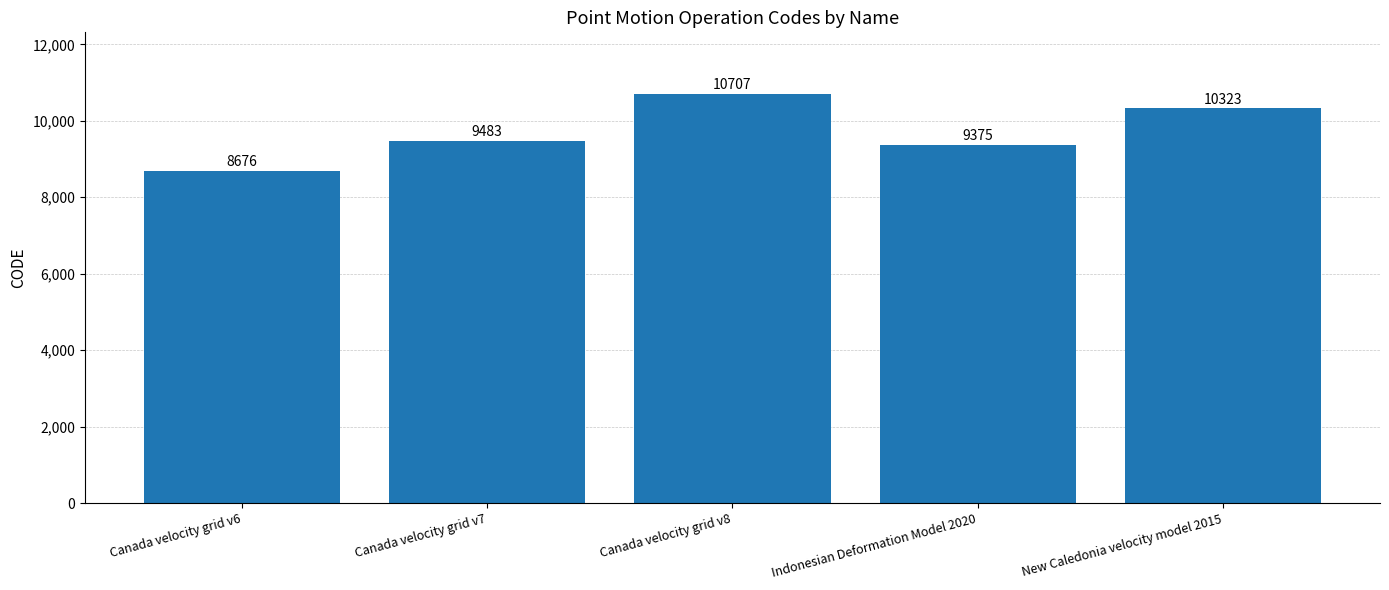

Where is the data nearest to the value 9691?

Canada velocity grid v7